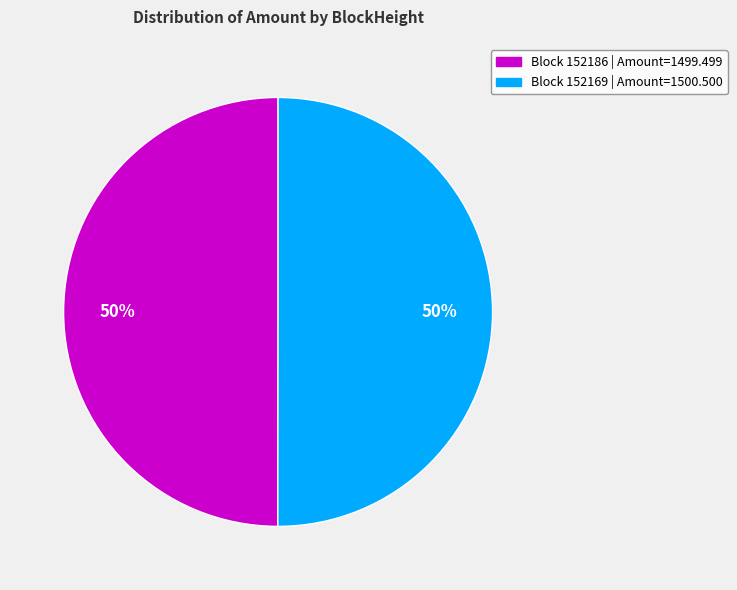

To the nearest percent, what is the average slice percentage?

50%